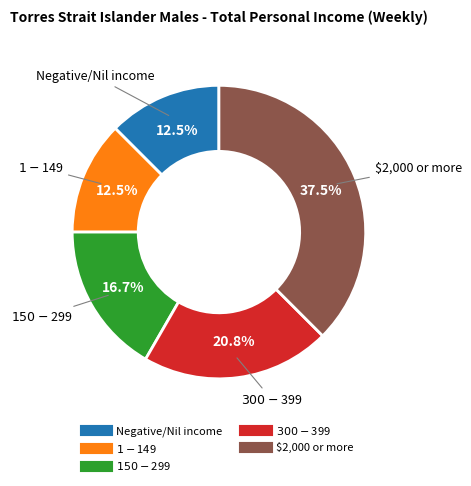

Does any single category account for the majority?

No